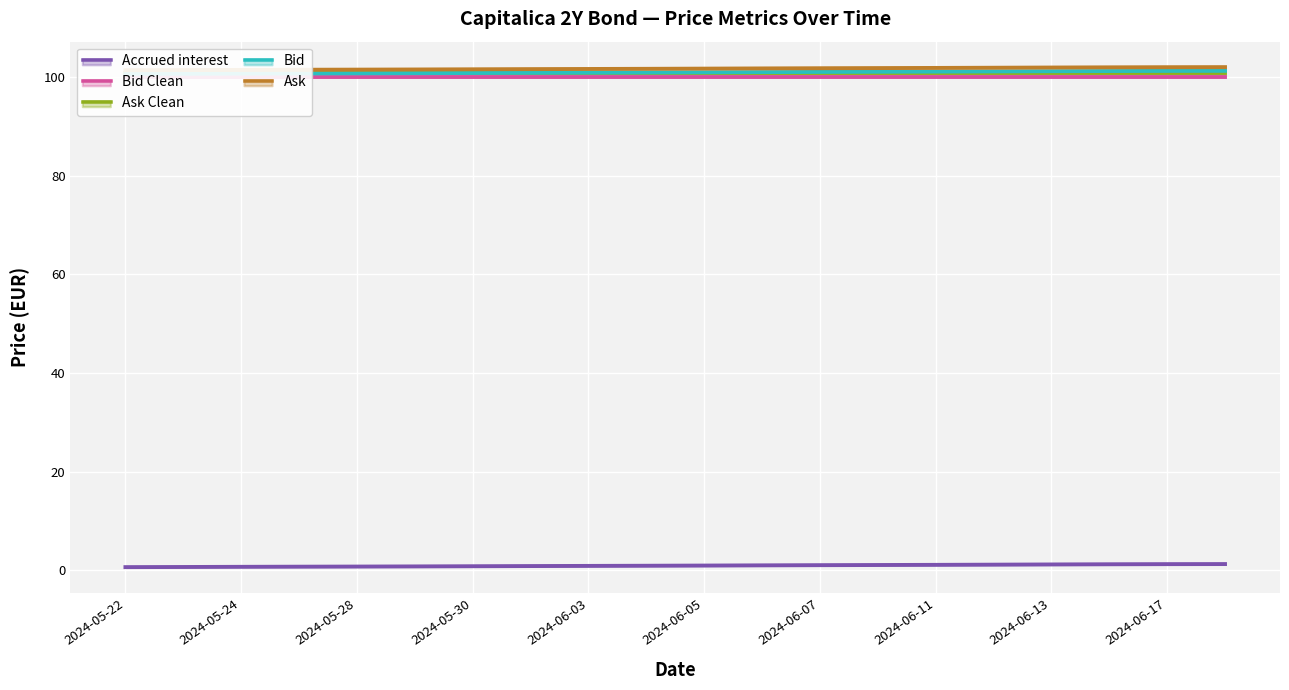

What is the label of the 9th point from the left?

2024-06-03